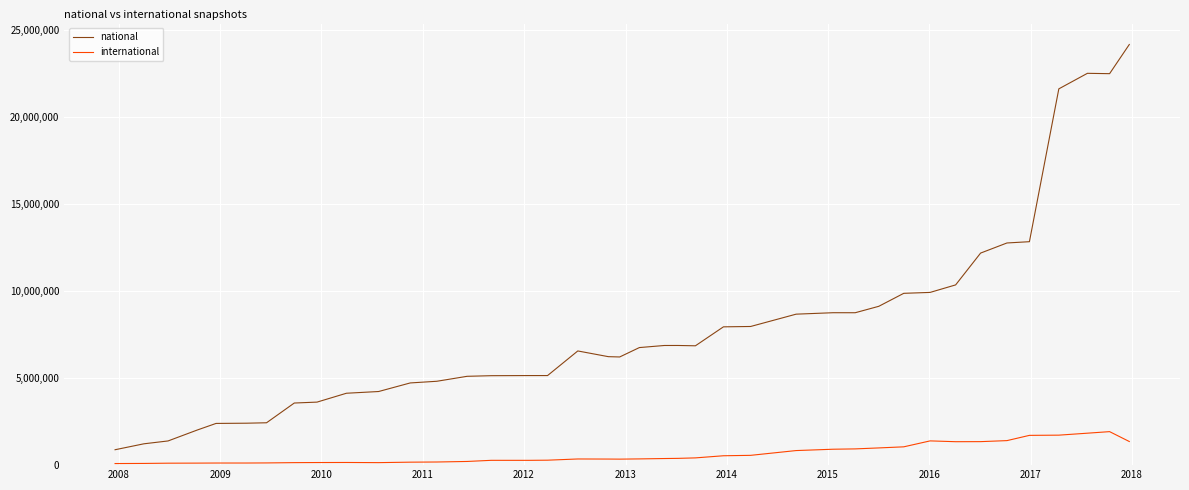

Which series has the largest total across all categories?

national